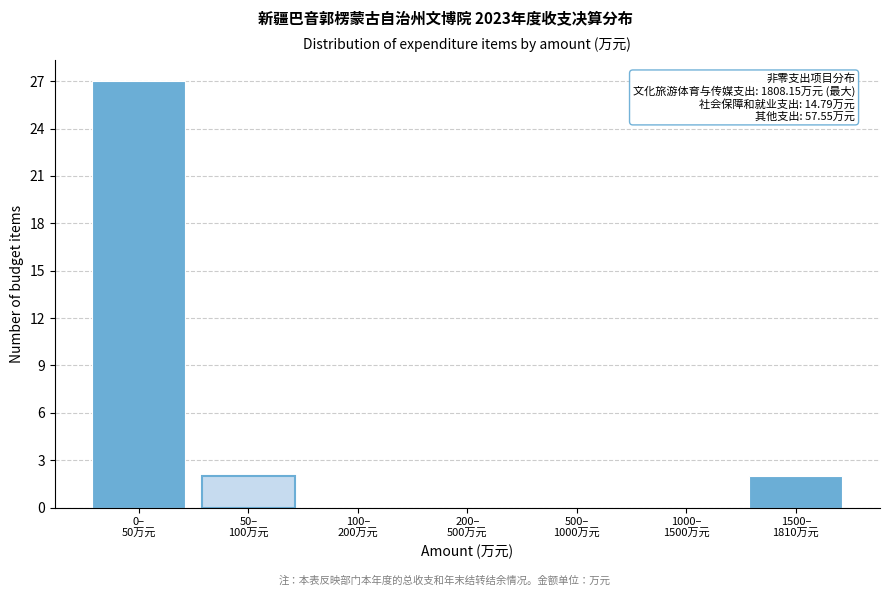

What is the maximum value shown in the chart?

27